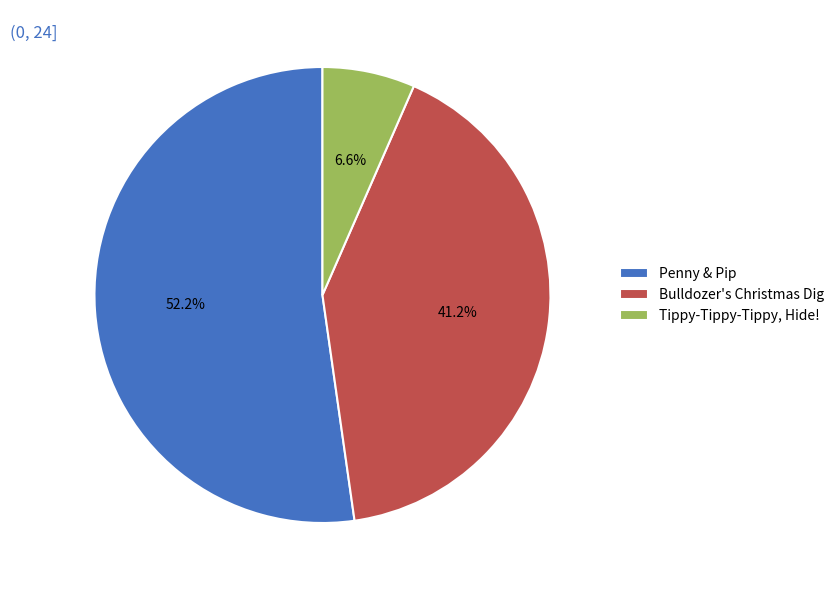

How many segments does this pie chart have?

3